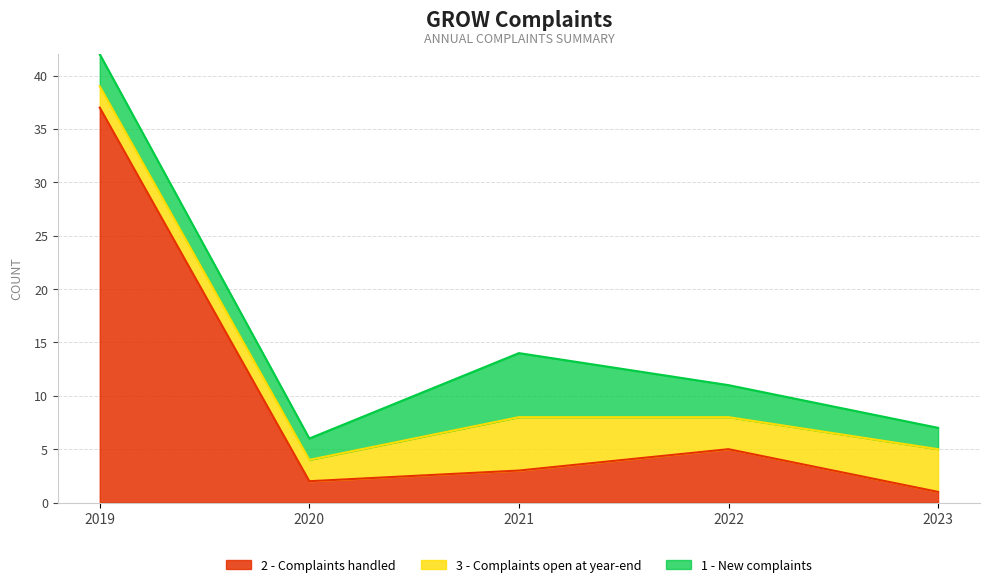

Where does the 2 - Complaints handled series first go above 3?

2019